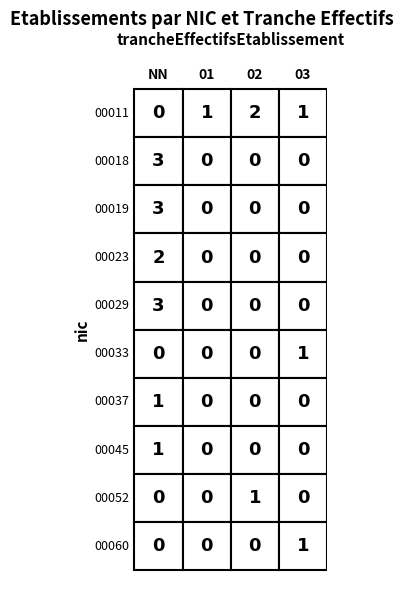

At which label is 00037 closest to 0?

01